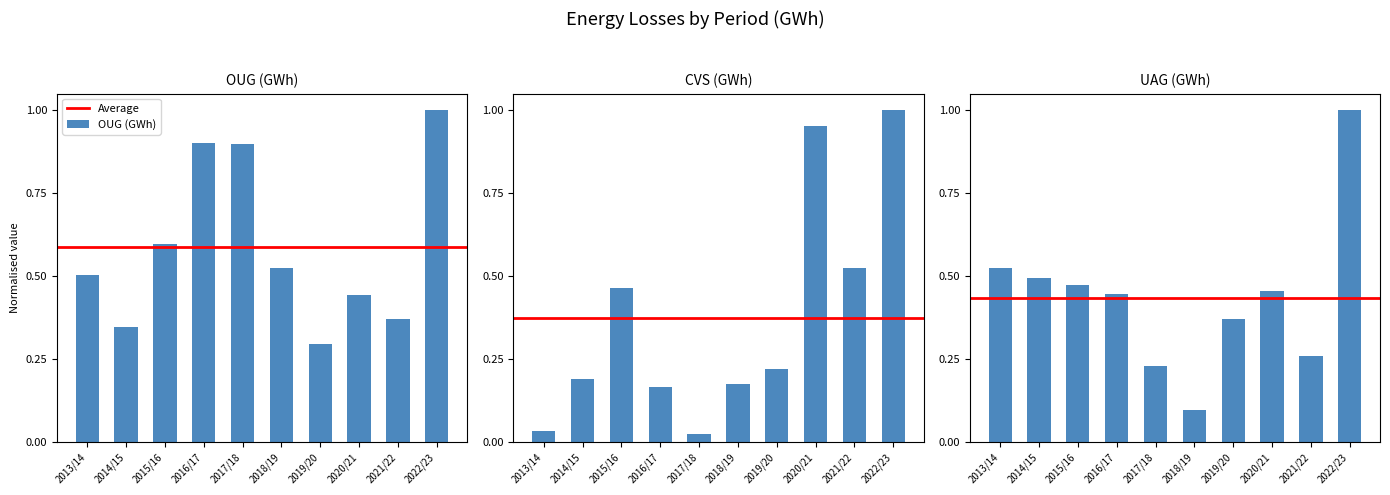

The value of UAG (GWh) at 2016/17 is 0.4. True or false?

True